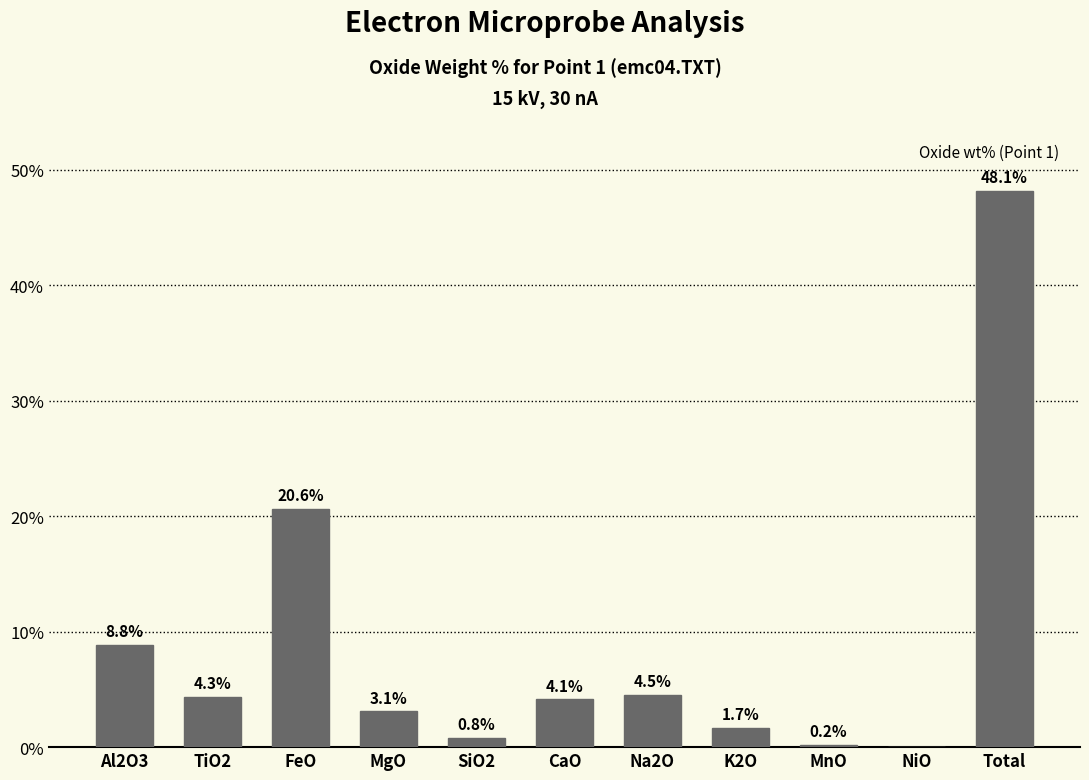

At which category does the chart reach its peak across all series?

Total